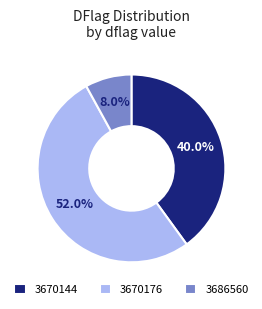

Is there any slice that represents more than half of the pie?

Yes